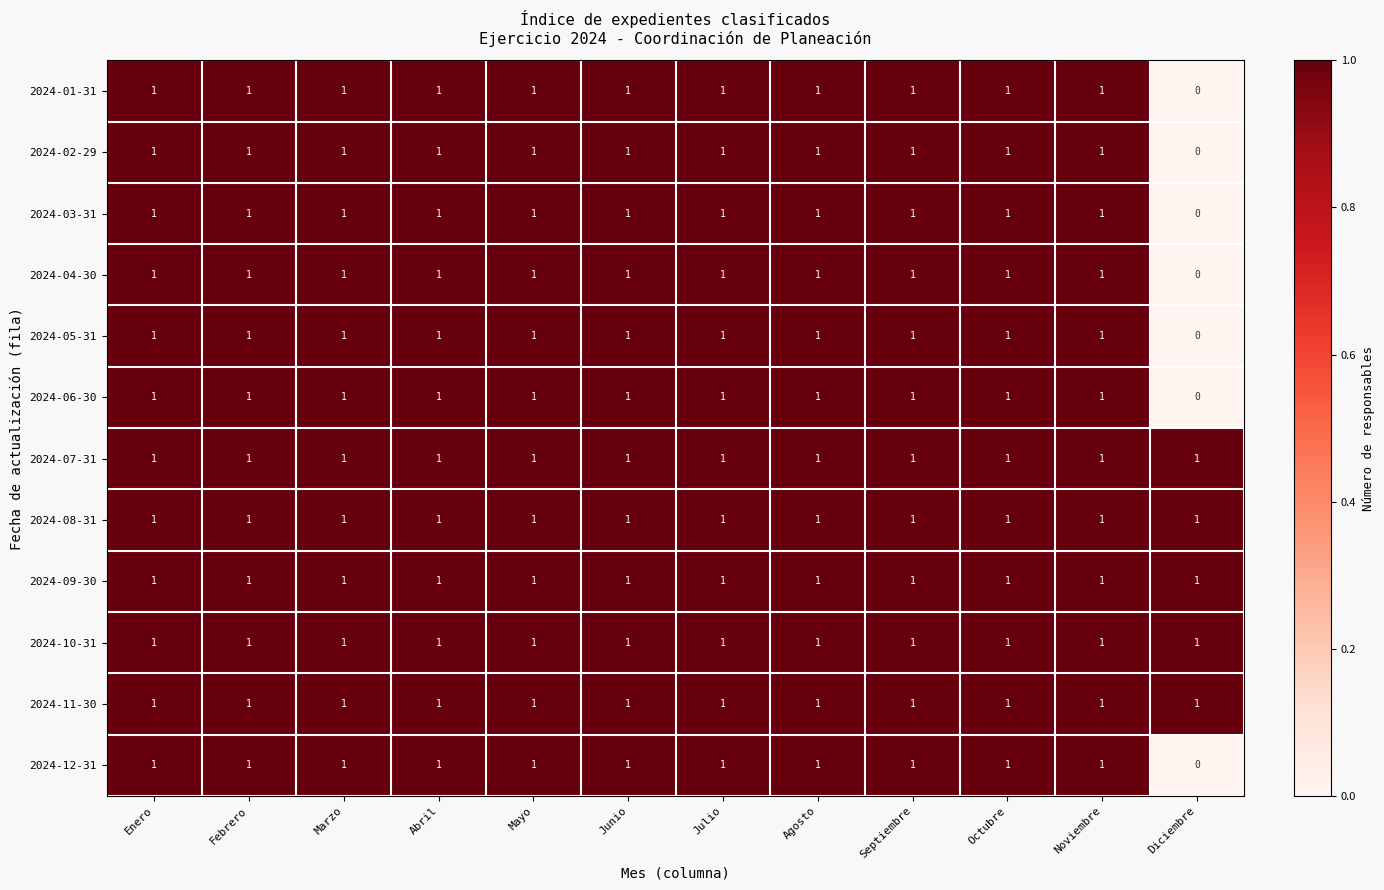

Count the 2024-06-30 values in the range 1 to 2.

11